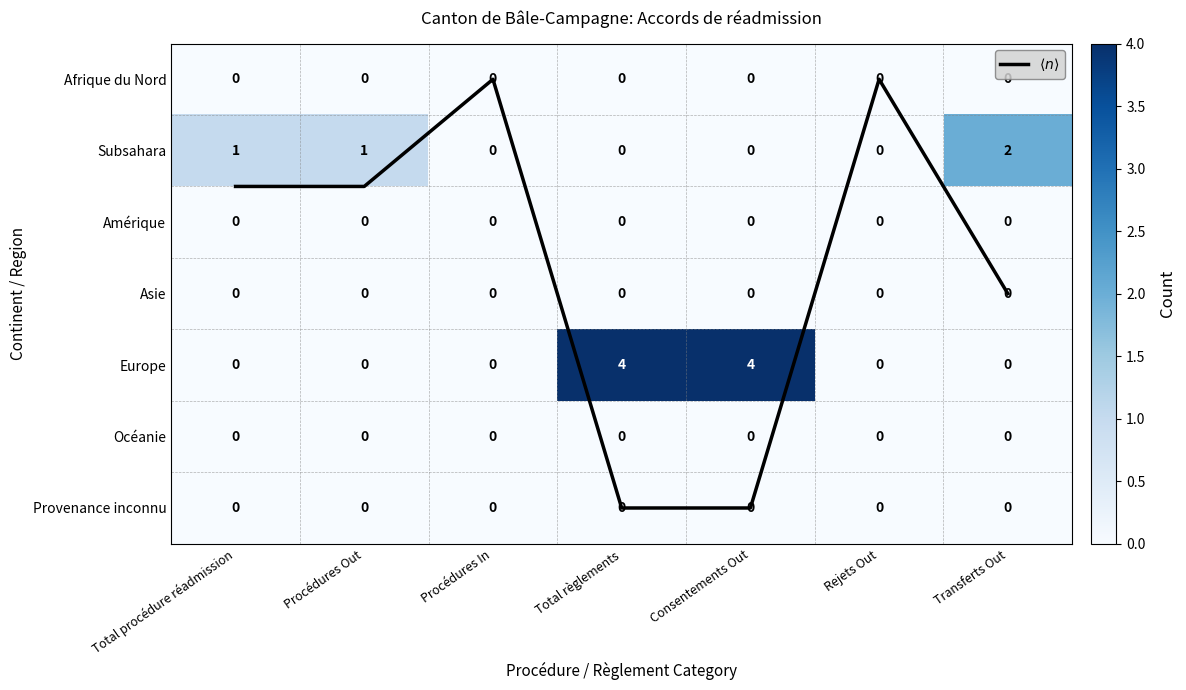

Which series changed the most between Procédures In and Consentements Out?

$\langle n \rangle$